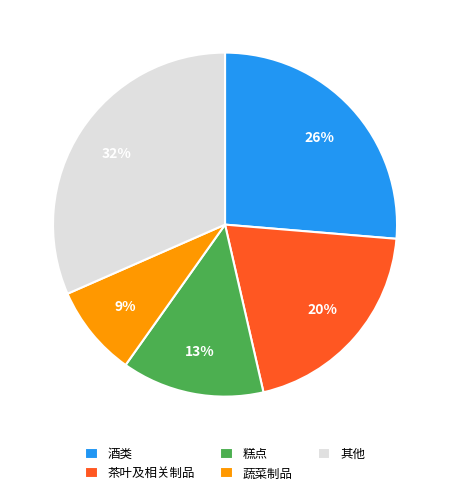

Count the number of slices in the pie.

5